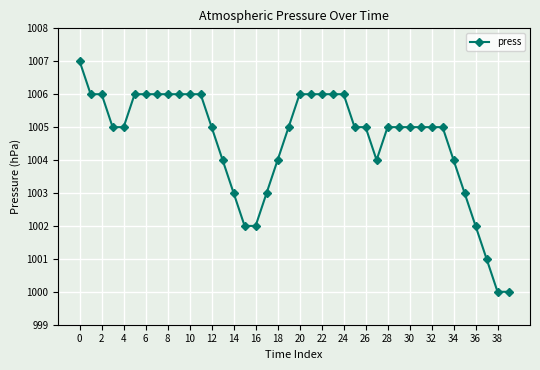

How many data points does each series have?

40